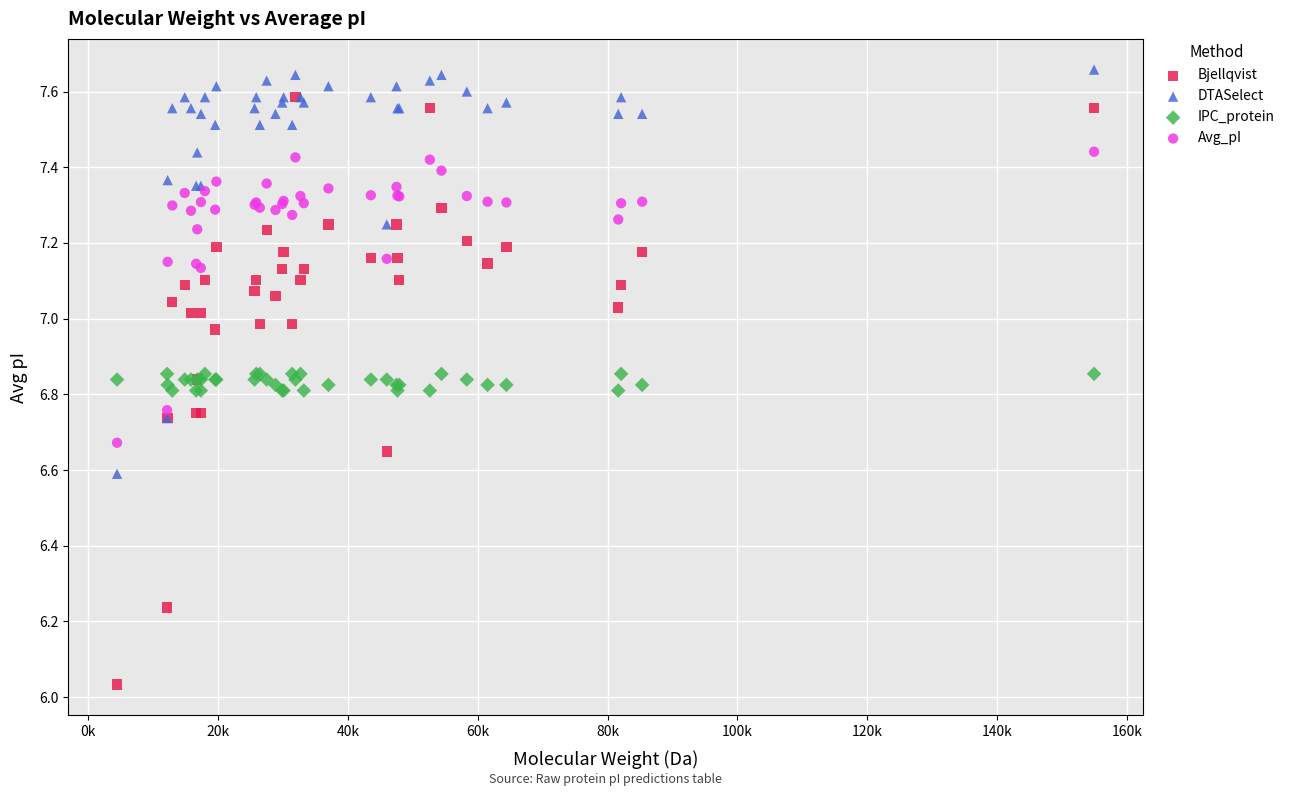

Which series reaches the maximum Y coordinate?

DTASelect